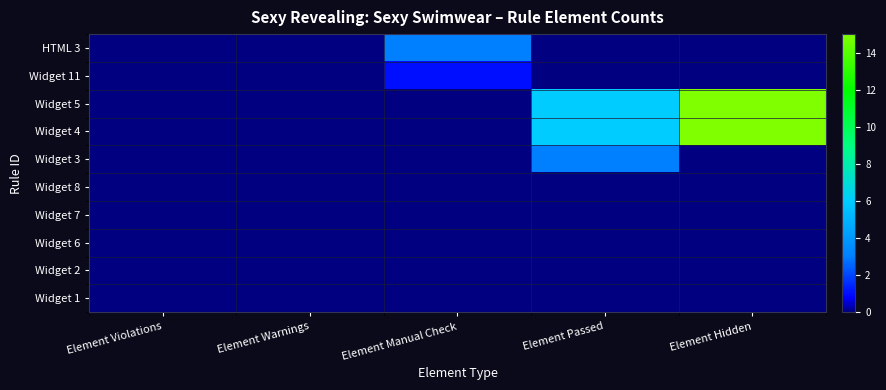

At which category is the sum across all series the highest?

Element Hidden